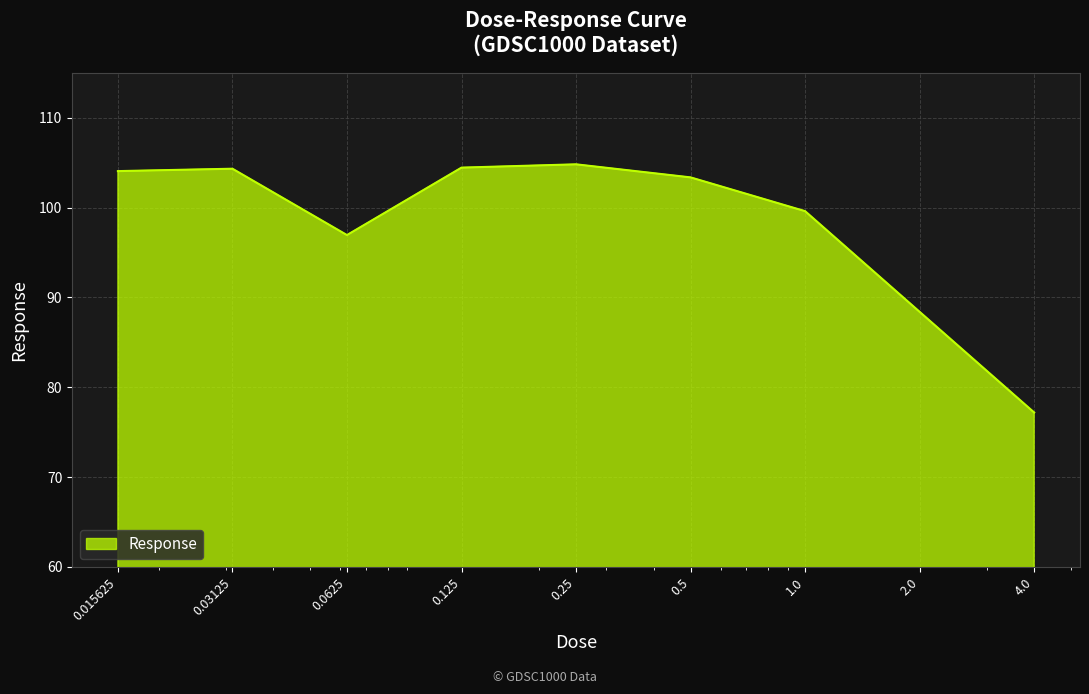

What is the difference between the maximum and minimum values?

27.6